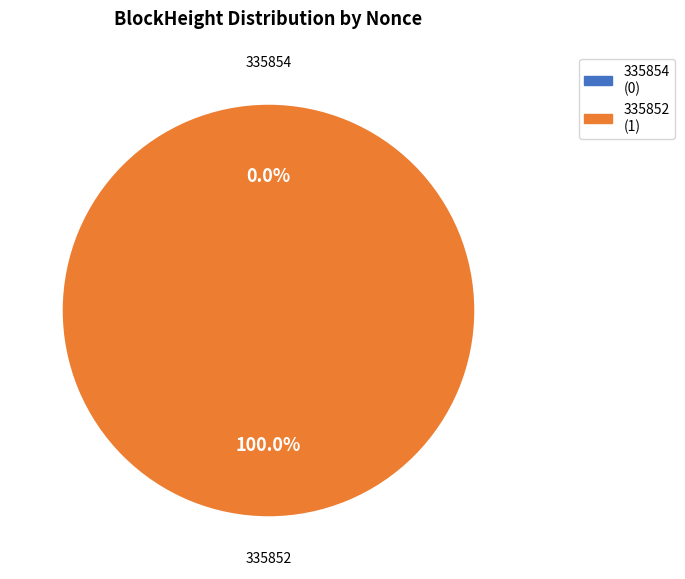

How many segments does this pie chart have?

2